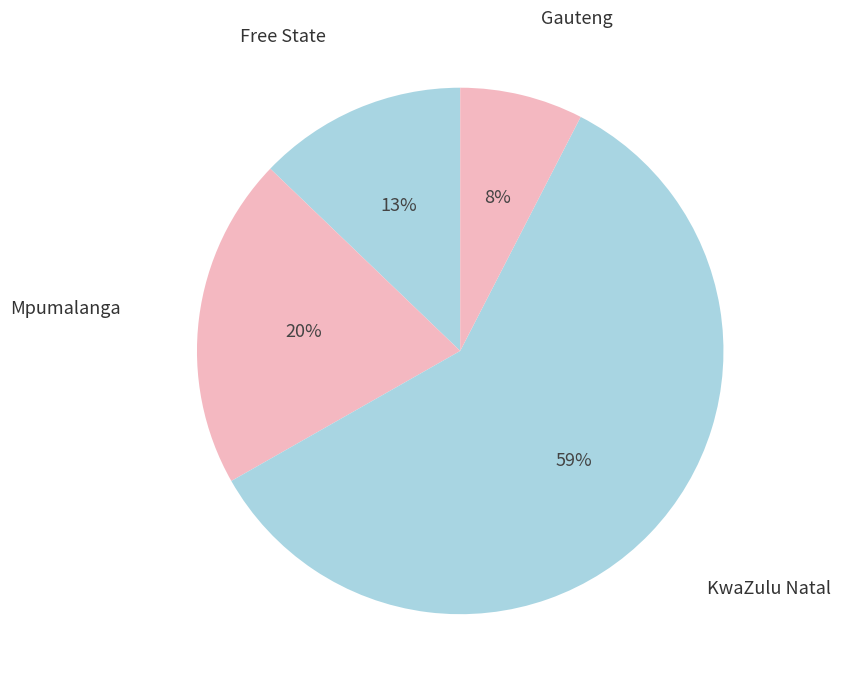

Count the number of slices in the pie.

4